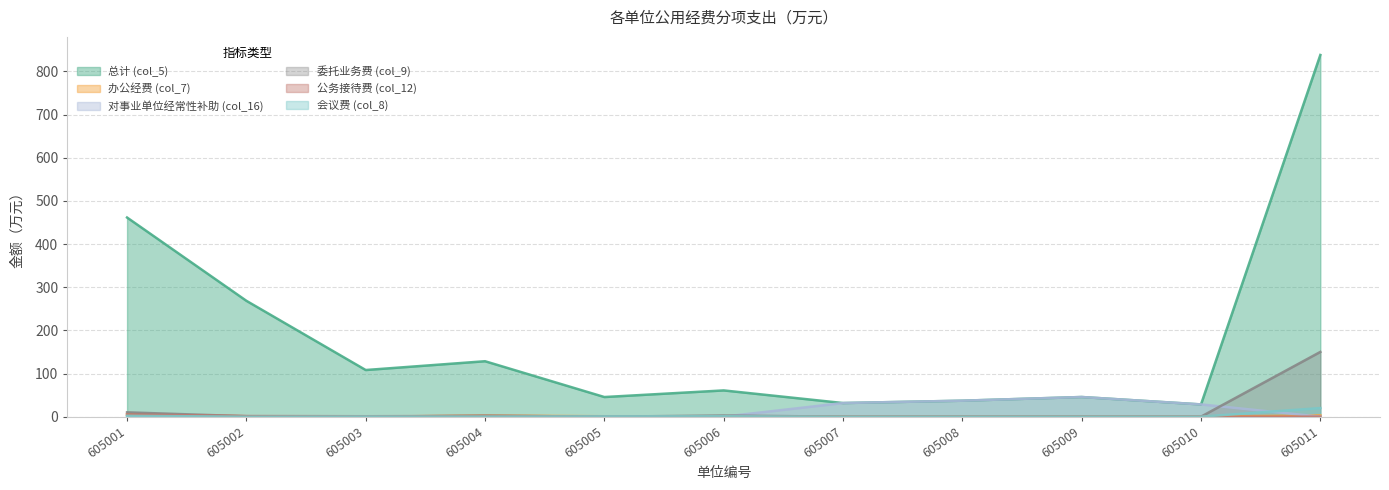

Reading left to right, transcribe all the data shown in this chart.

总计 (col_5): 605001=461.4	605002=268.4	605003=108.1	605004=128.4	605005=45.5	605006=60.8	605007=31.6	605008=37.0	605009=45.5	605010=28.4	605011=838.0
办公经费 (col_7): 605001=5.0	605002=1.0	605003=0.0	605004=2.5	605005=1.0	605006=1.0	605007=0.0	605008=0.0	605009=0.0	605010=0.0	605011=3.0
对事业单位经常性补助 (col_16): 605001=0.0	605002=0.0	605003=0.0	605004=0.0	605005=0.0	605006=0.0	605007=31.6	605008=37.0	605009=45.5	605010=28.4	605011=0.0
委托业务费 (col_9): 605001=10.0	605002=1.0	605003=0.0	605004=2.2	605005=0.0	605006=2.6	605007=0.0	605008=0.0	605009=0.0	605010=0.0	605011=150.0
公务接待费 (col_12): 605001=5.0	605002=1.4	605003=1.0	605004=1.6	605005=0.5	605006=1.0	605007=0.0	605008=0.0	605009=0.0	605010=0.0	605011=0.0
会议费 (col_8): 605001=2.0	605002=0.0	605003=0.5	605004=0.3	605005=0.8	605006=1.0	605007=0.0	605008=0.0	605009=0.0	605010=0.0	605011=20.0